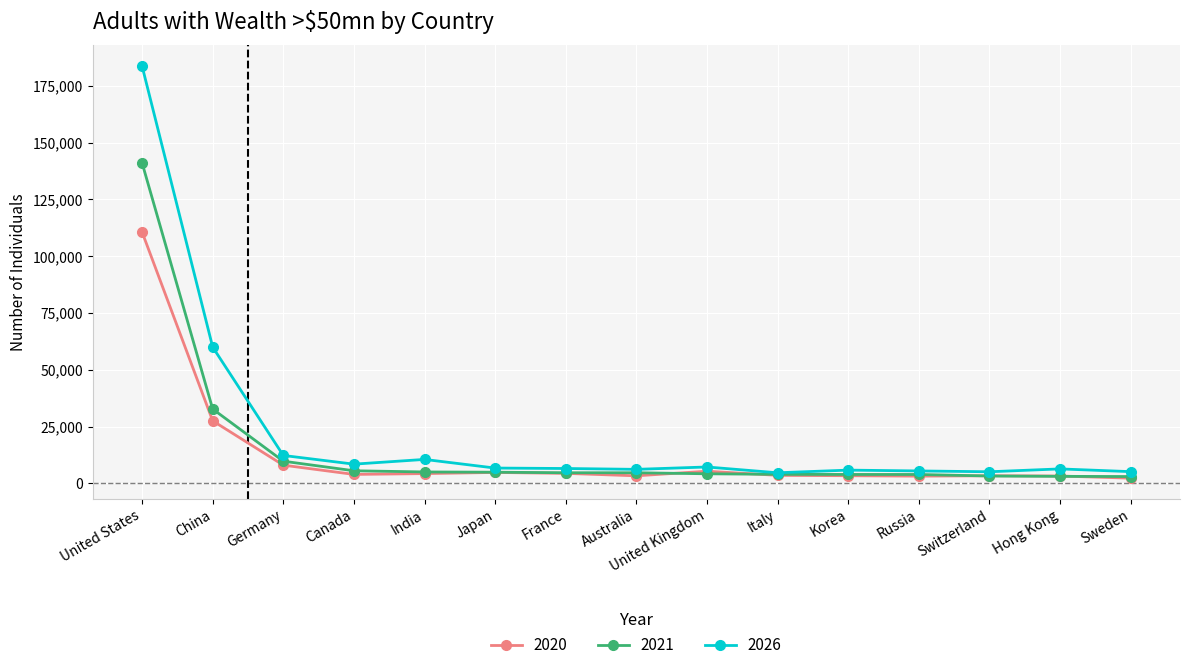

At which category does 2026 reach its first local peak?

India